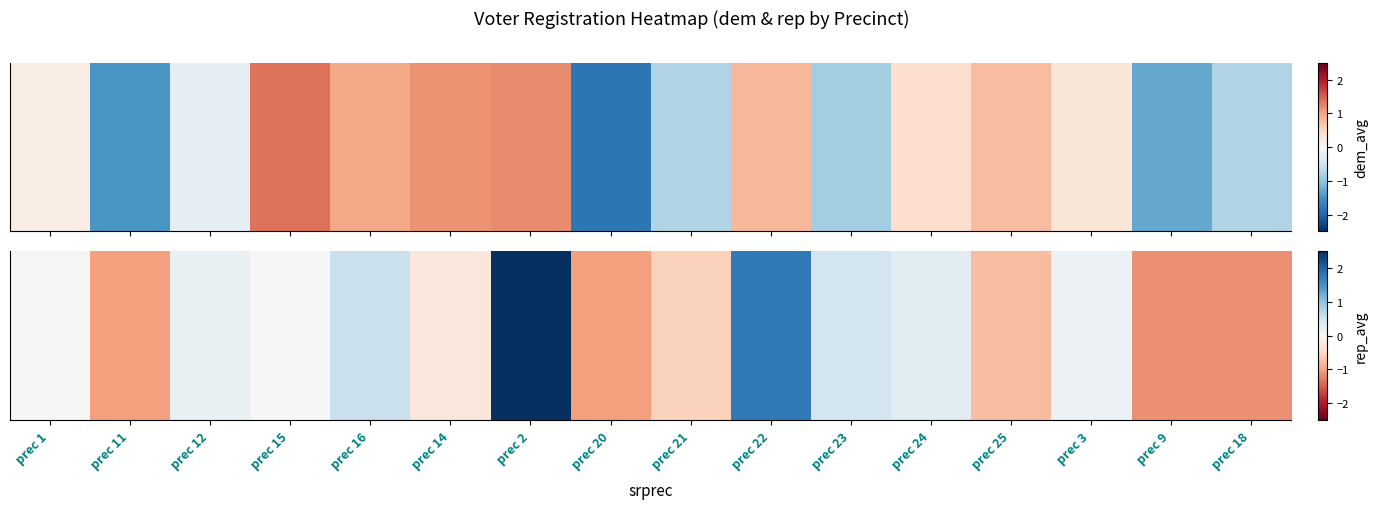

List the labels in order of value, largest first.

prec 2, prec 22, prec 16, prec 23, prec 24, prec 12, prec 3, prec 1, prec 15, prec 14, prec 21, prec 25, prec 11, prec 20, prec 9, prec 18